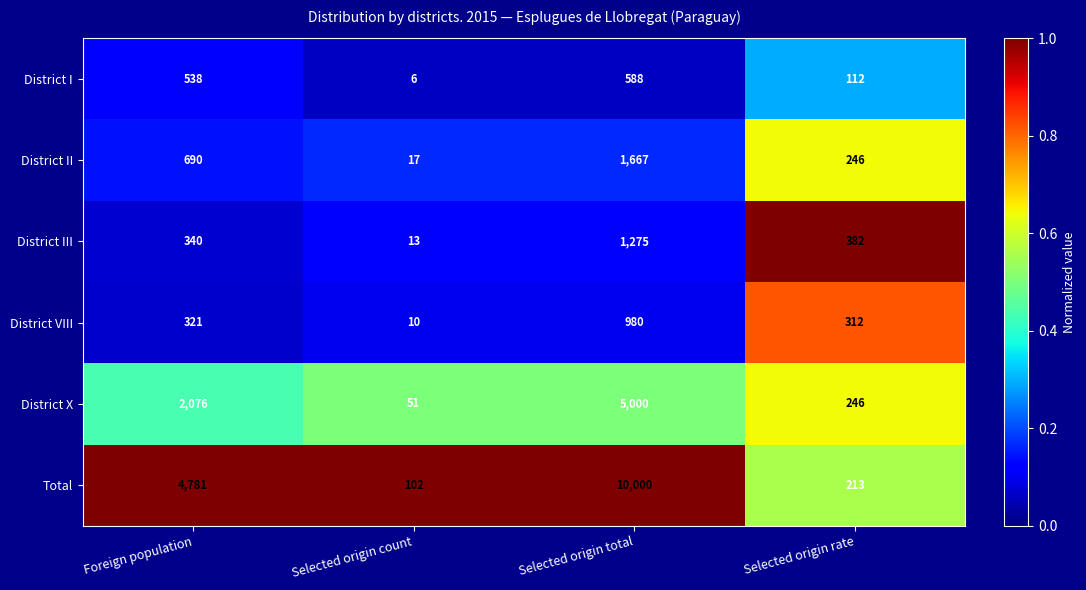

Which series has the widest spread of values?

Total